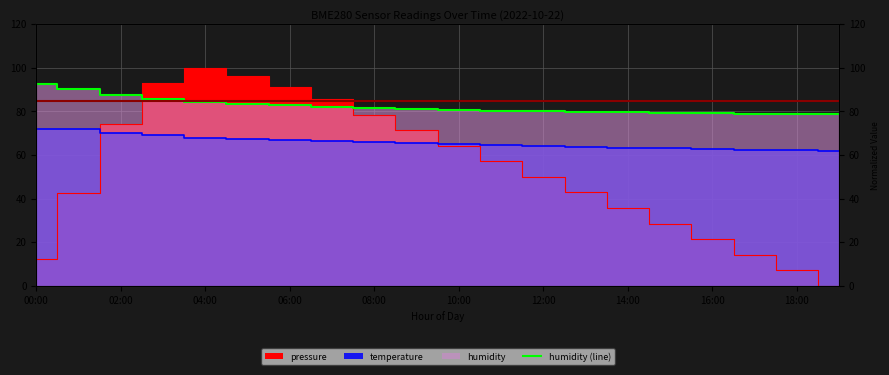

Which category has the lowest value across all series?

19